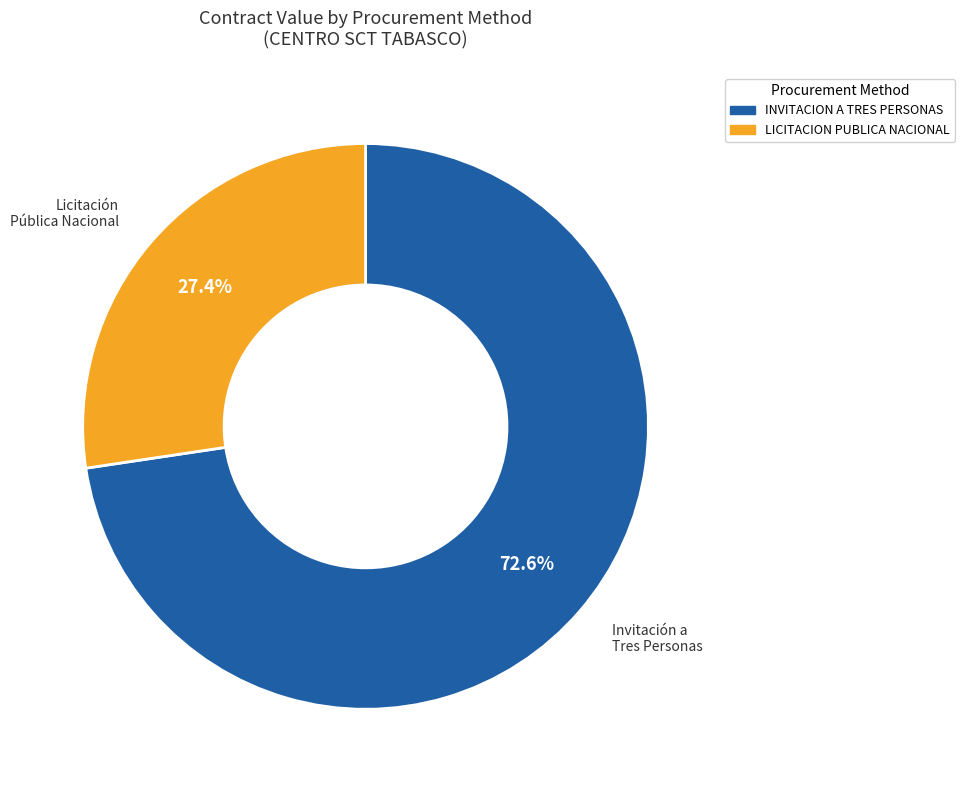

To the nearest percent, what is the difference between the largest and smallest slice percentages?

45%